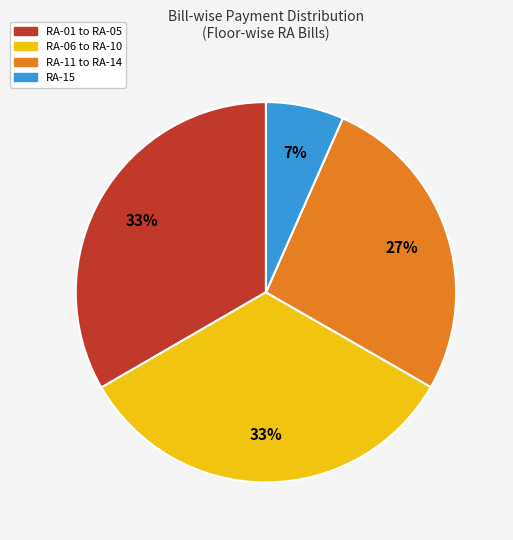

How many slices are in this pie chart?

4